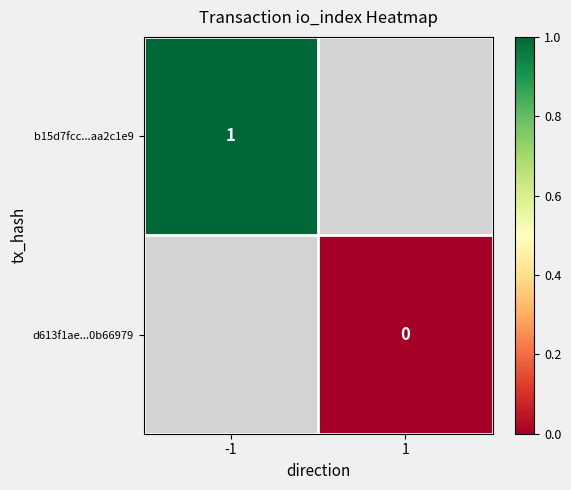

At which category does the chart reach its minimum across all series?

1